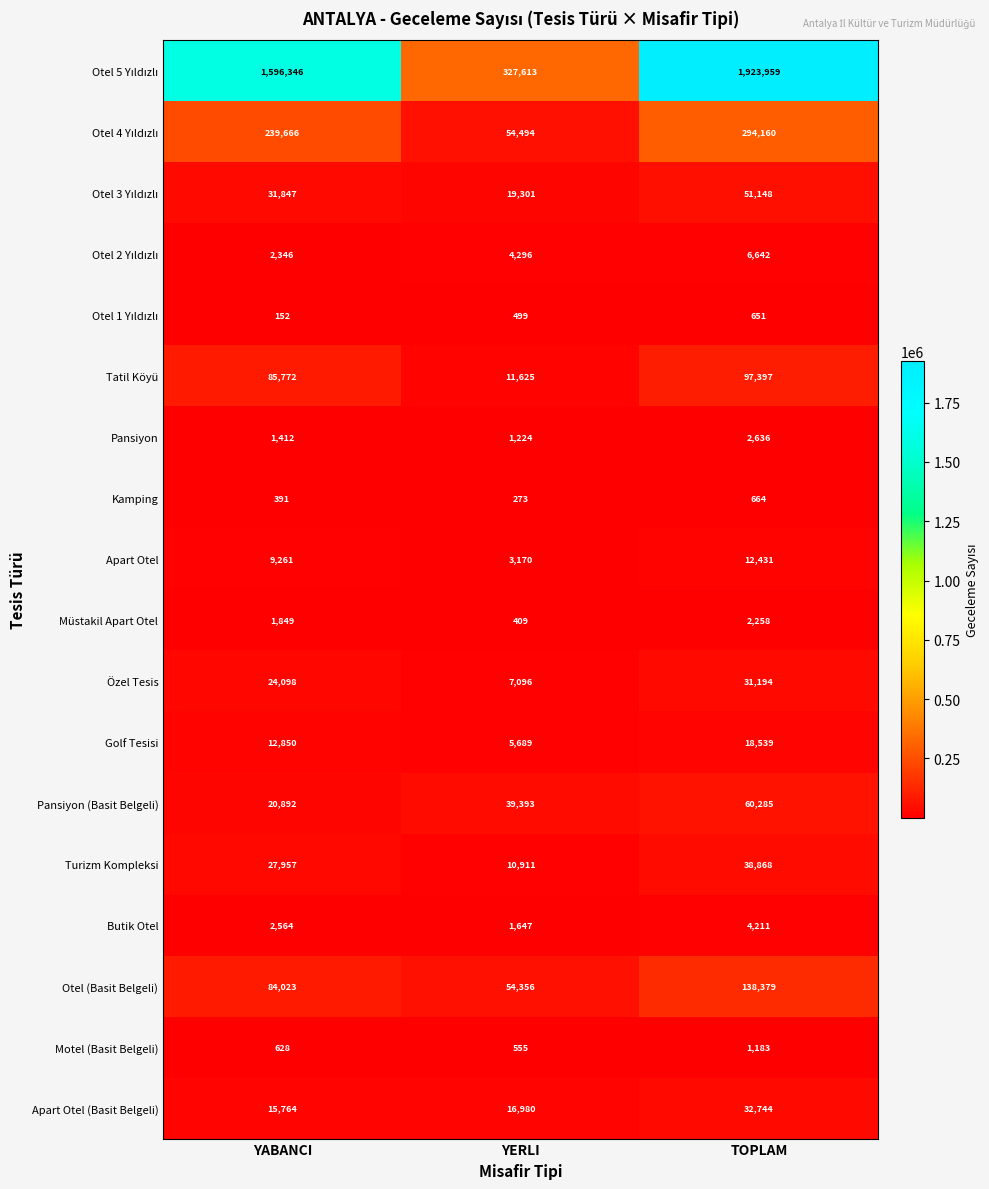

What is the minimum value shown in the chart?

152